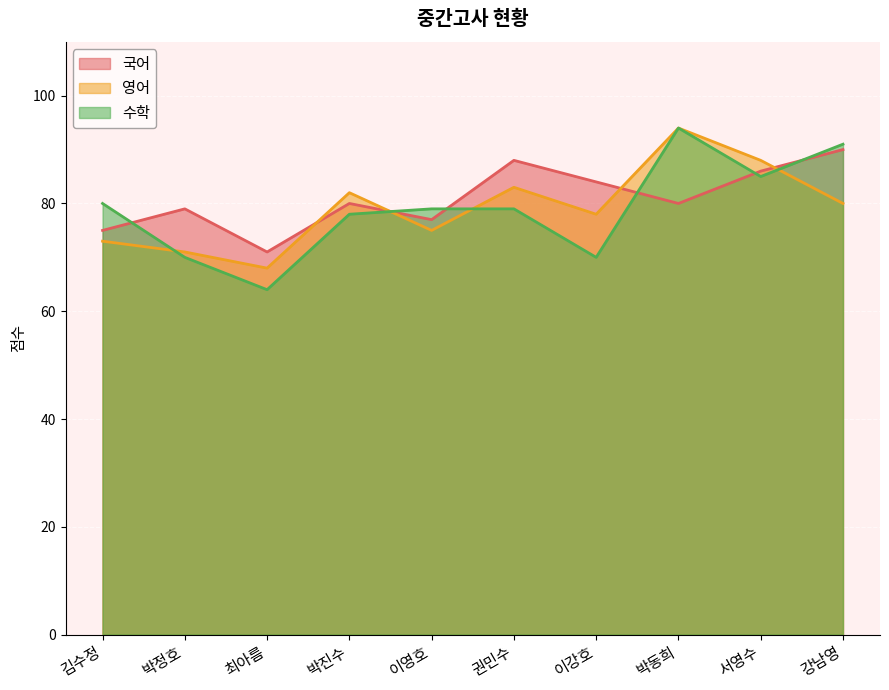

Reading left to right, list all the values displayed in this chart.

국어: 75	79	71	80	77	88	84	80	86	90
영어: 73	71	68	82	75	83	78	94	88	80
수학: 80	70	64	78	79	79	70	94	85	91